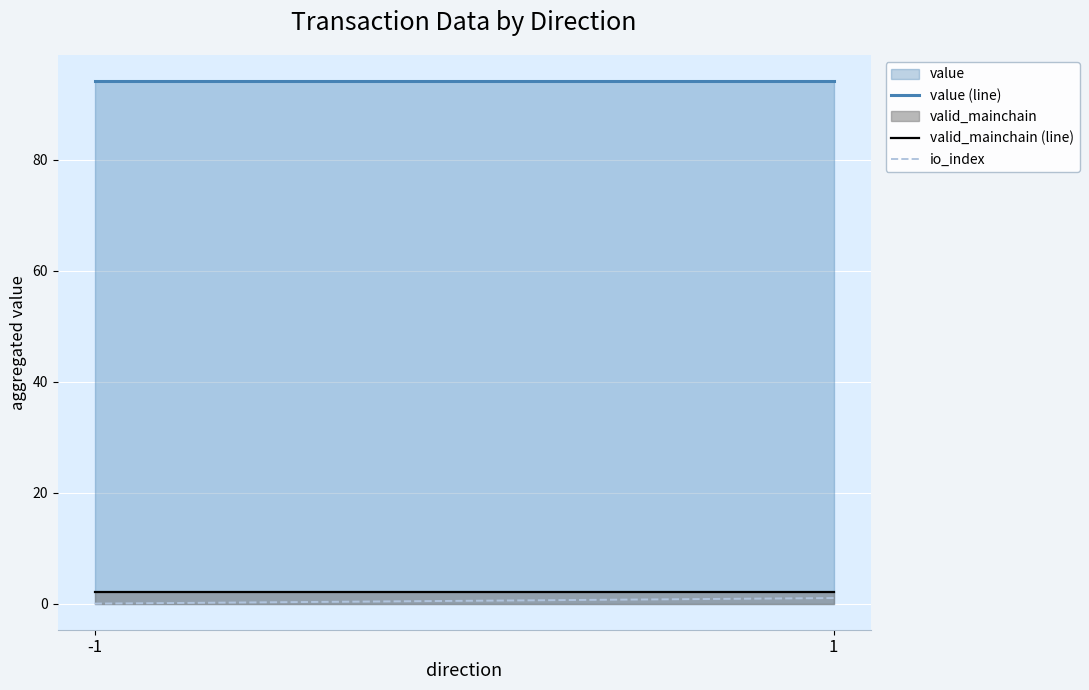

What is the value of the valid_mainchain (line) point at the 2nd from the left?

2.0